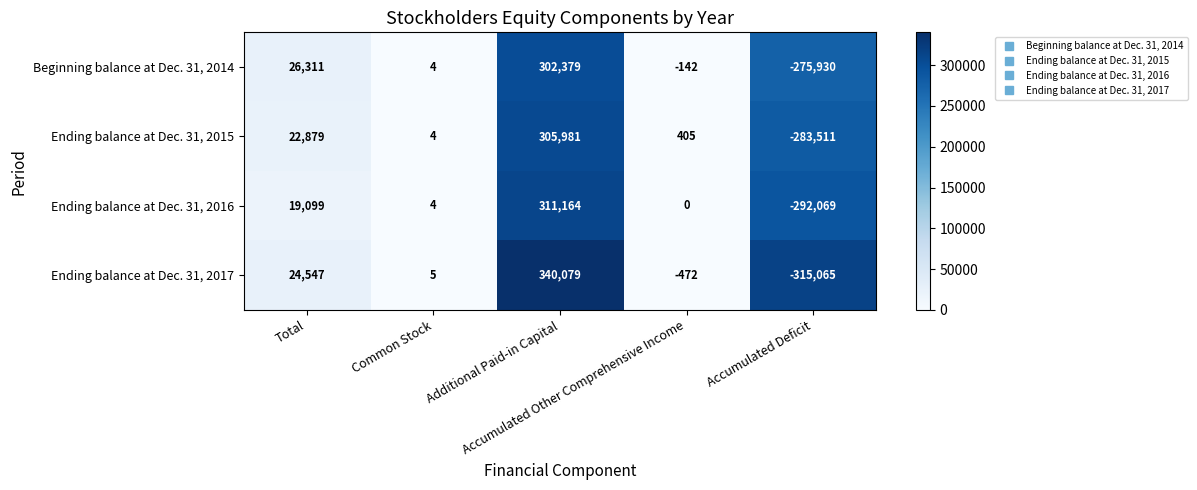

Which category has the lowest value across all series?

Accumulated Deficit